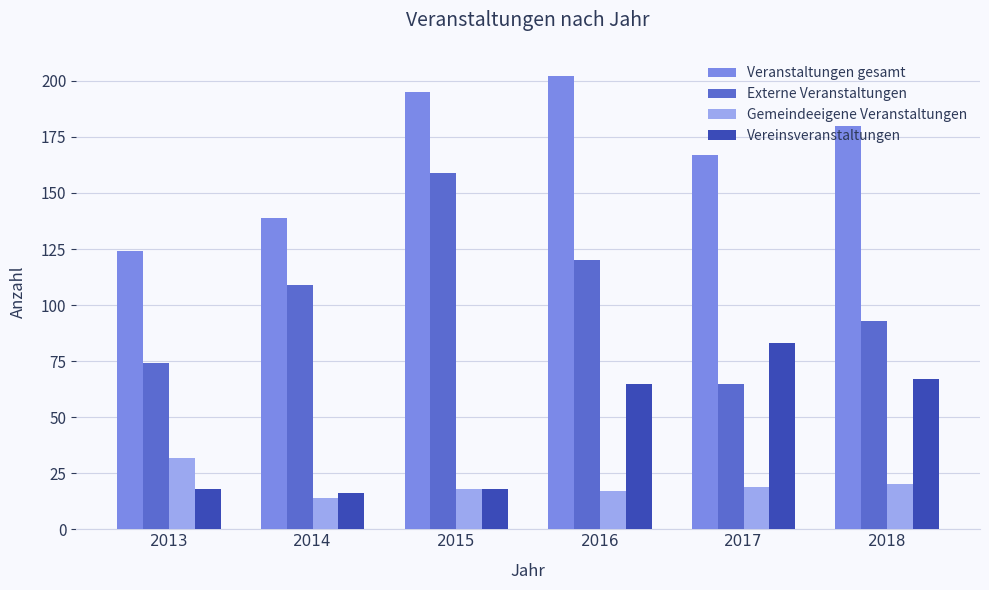

Reading left to right, what are all the values shown in this chart?

Veranstaltungen gesamt: 124	139	195	202	167	180
Externe Veranstaltungen: 74	109	159	120	65	93
Gemeindeeigene Veranstaltungen: 32	14	18	17	19	20
Vereinsveranstaltungen: 18	16	18	65	83	67